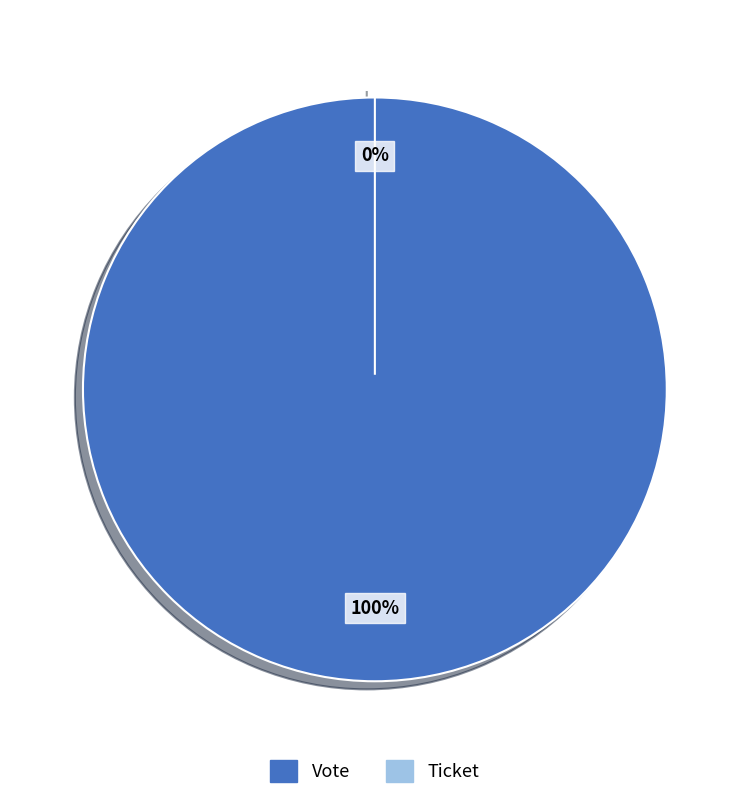

The Ticket slice represents 10% of the pie. True or false?

False